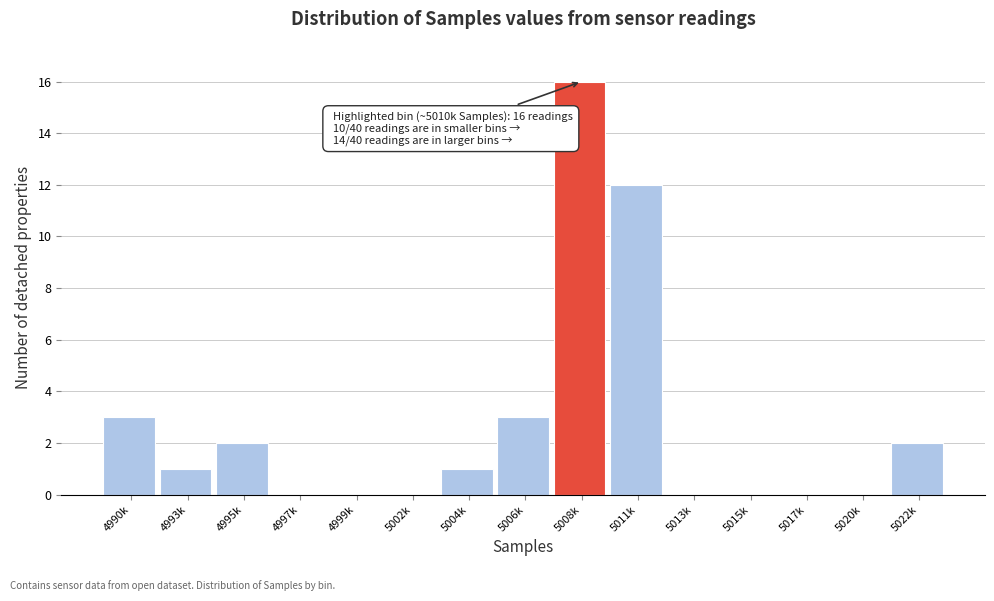

Reading left to right, list all the values displayed in this chart.

4990k=3	4993k=1	4995k=2	4997k=0	4999k=0	5002k=0	5004k=1	5006k=3	5008k=16	5011k=12	5013k=0	5015k=0	5017k=0	5020k=0	5022k=2